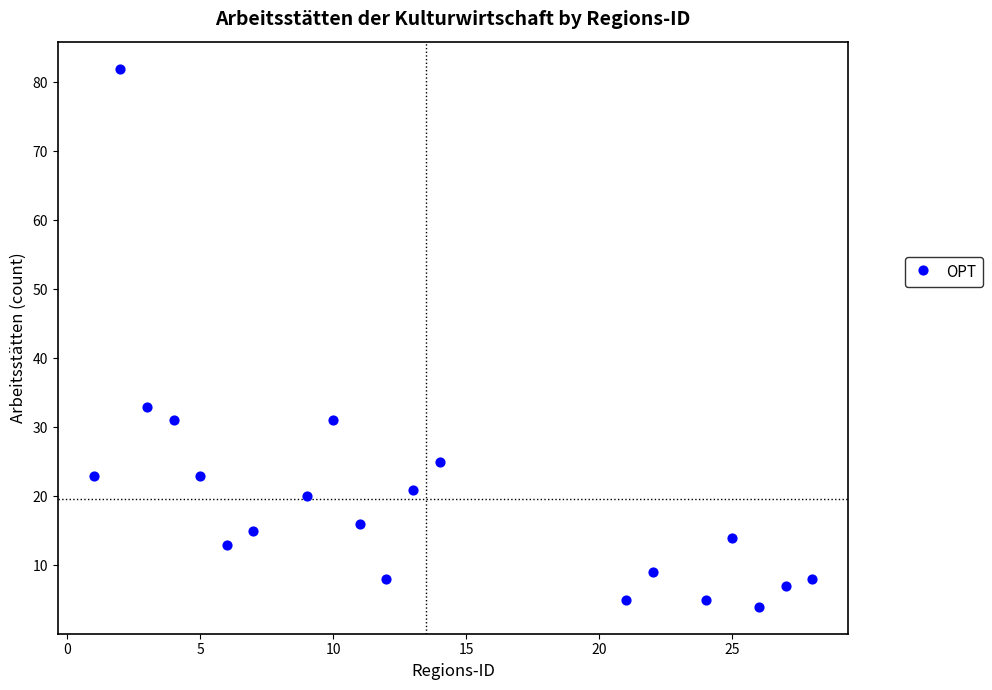

What Y value in the scatter plot is closest to 43?

33